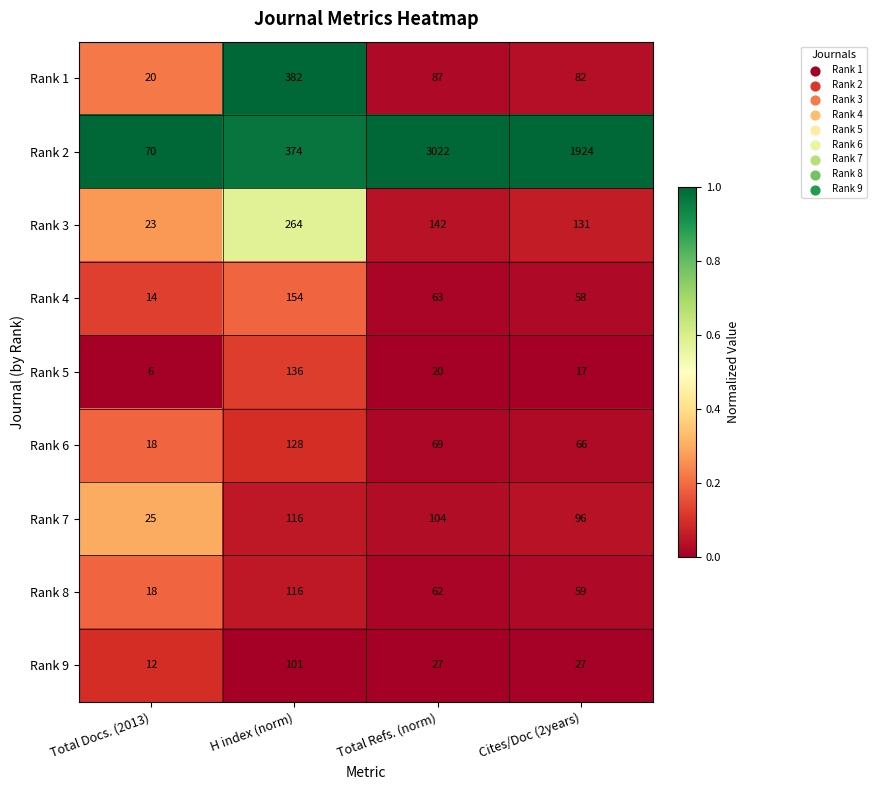

Which series has the widest spread of values?

Rank 2